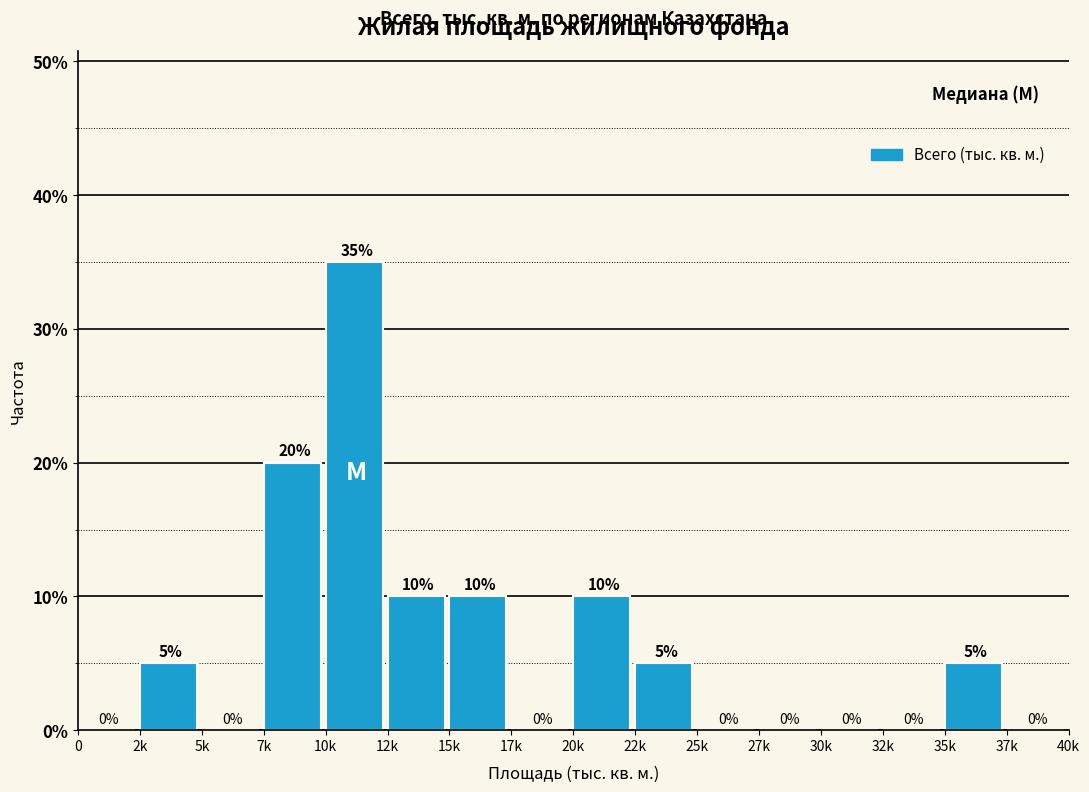

Reading right to left, extract all data points from this chart.

37k=0	35k=5	32k=0	30k=0	27k=0	25k=0	22k=5	20k=10	17k=0	15k=10	12k=10	10k=35	7k=20	5k=0	2k=5	0=0